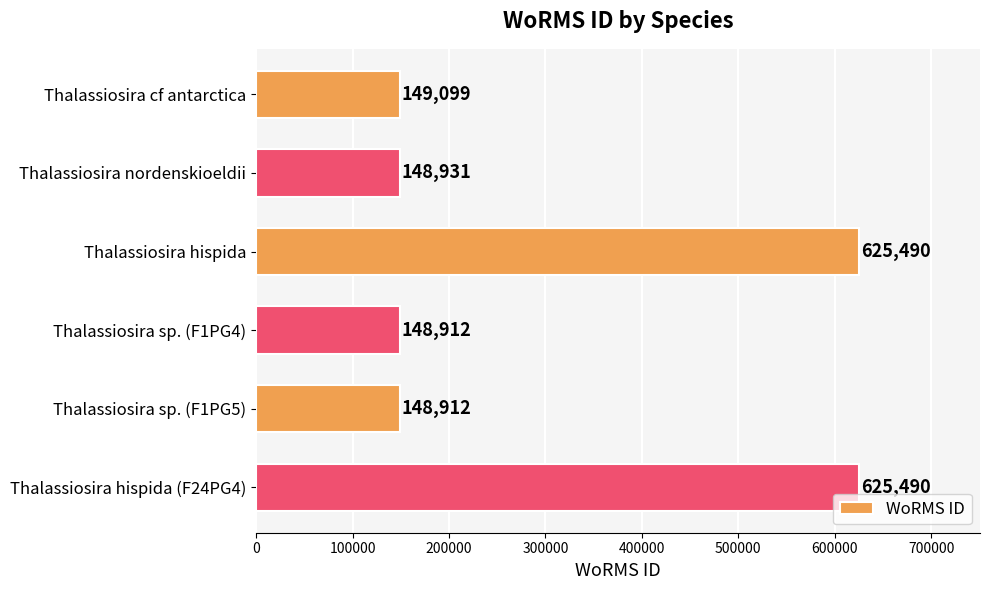

Reading top to bottom, extract all data points from this chart.

149099	148931	625490	148912	148912	625490